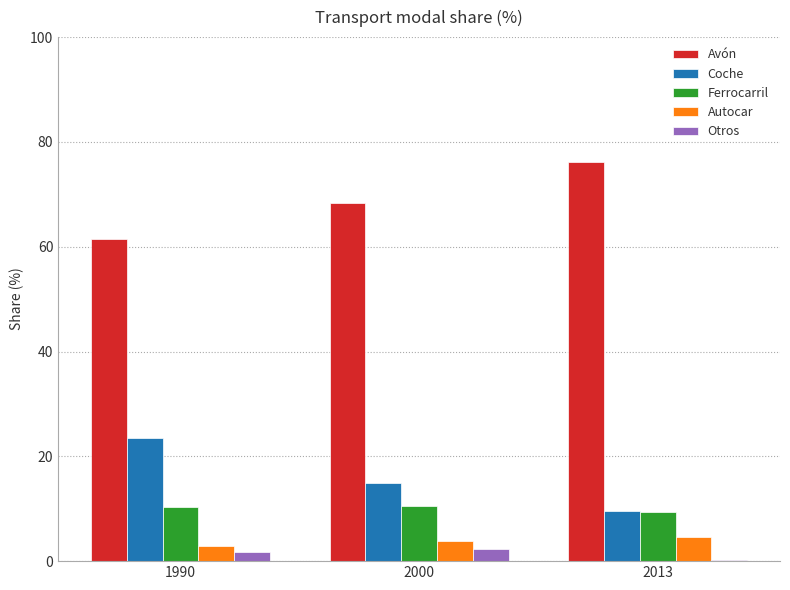

How many values in the Autocar series are below 3?

1